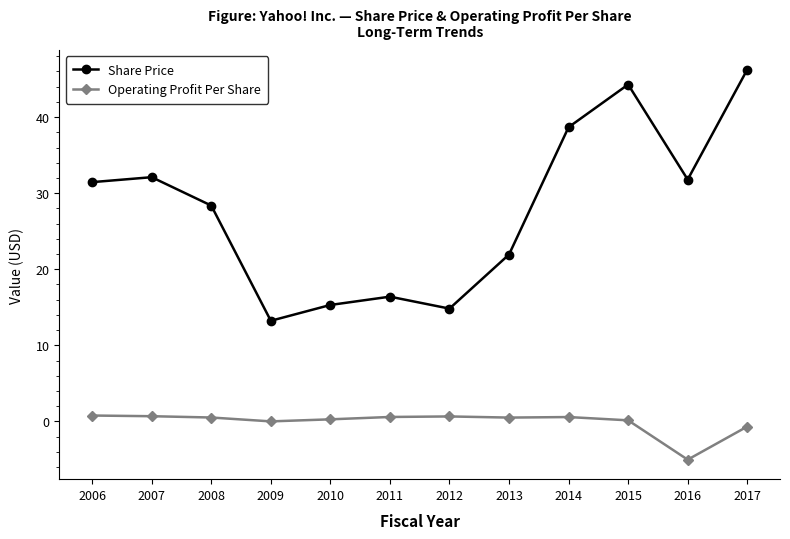

How many distinct data groups are displayed?

2